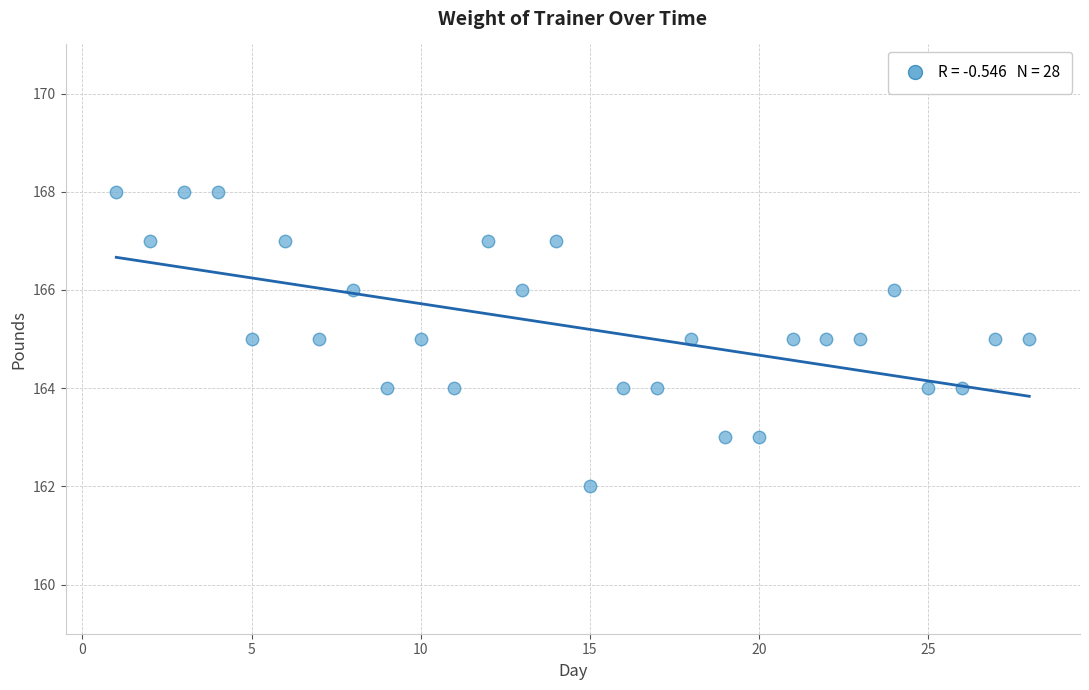

What is the range of X values (max minus min)?

27